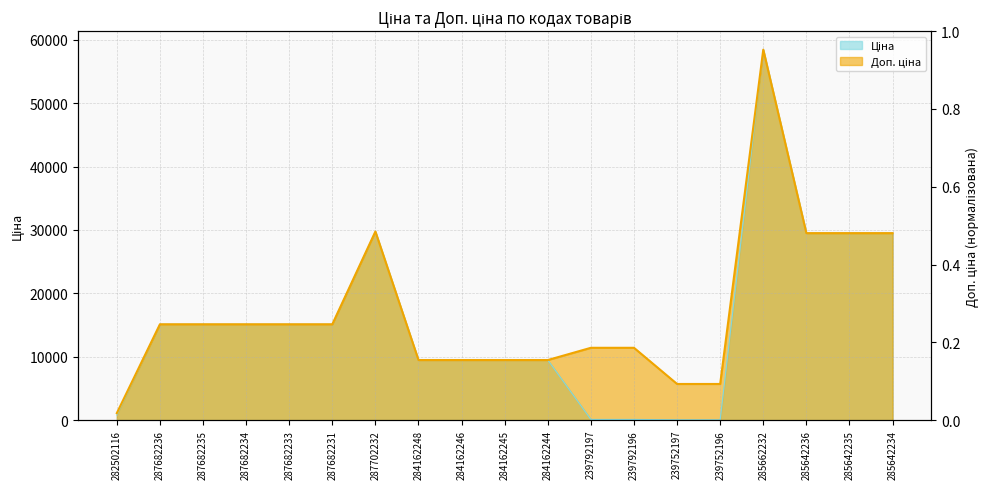

What value does the Ціна series have at 239792196?

114.1